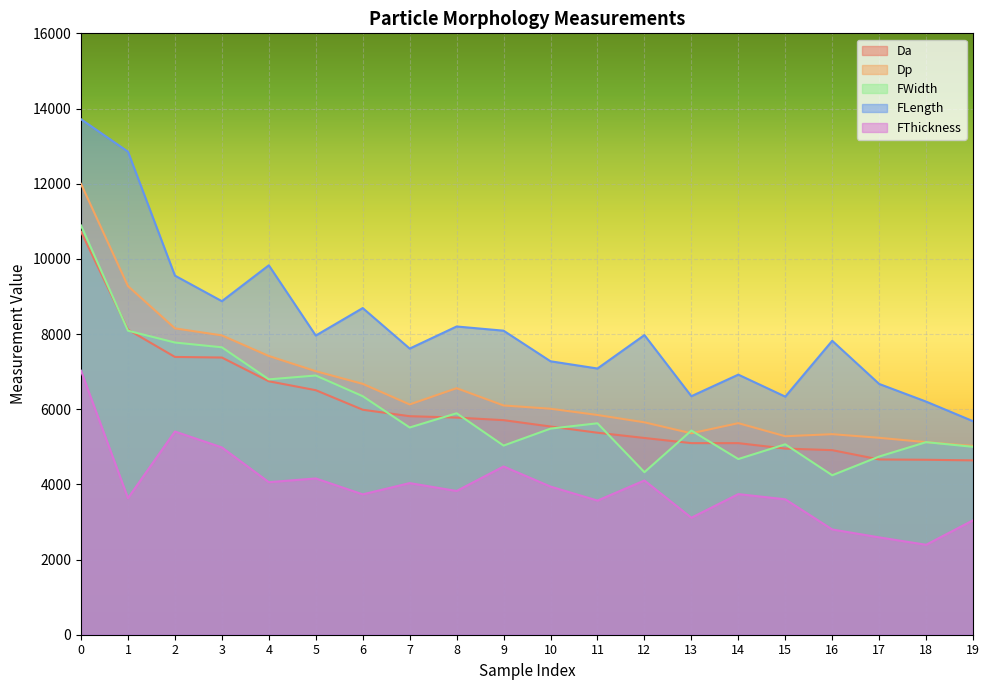

True or false: FWidth and Dp intersect in this chart.

True